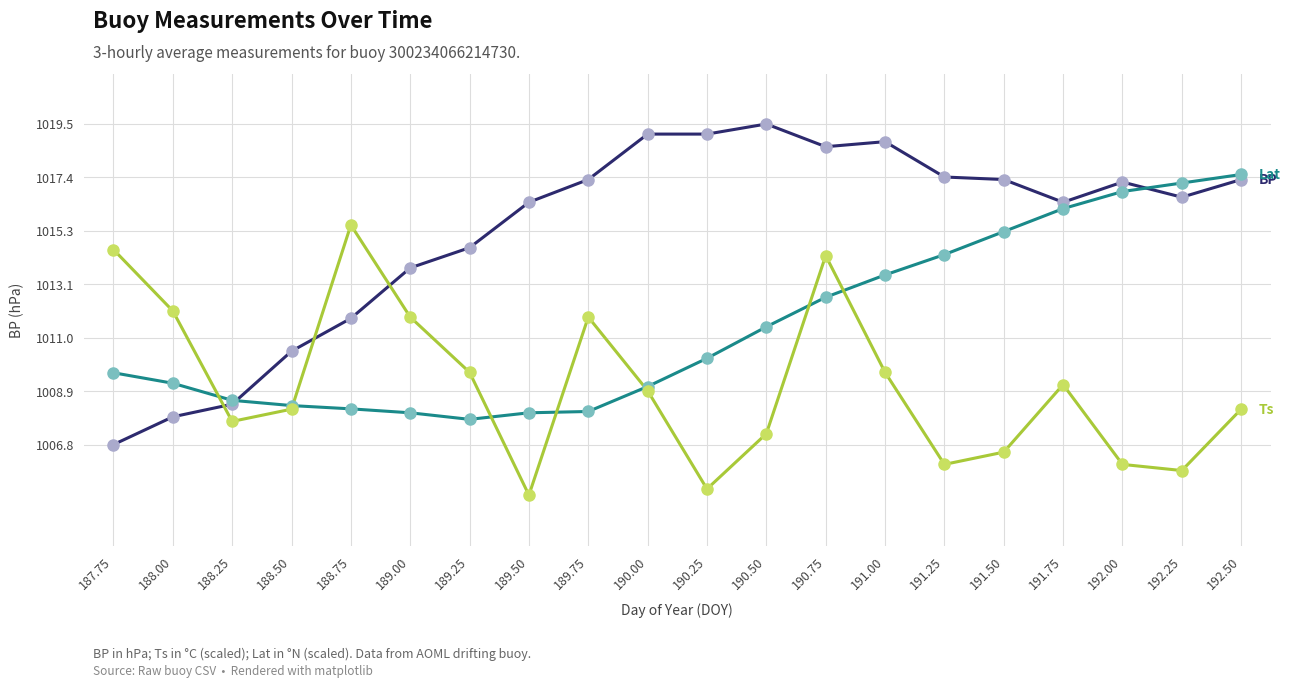

At which category is the sum across all series the highest?

190.75